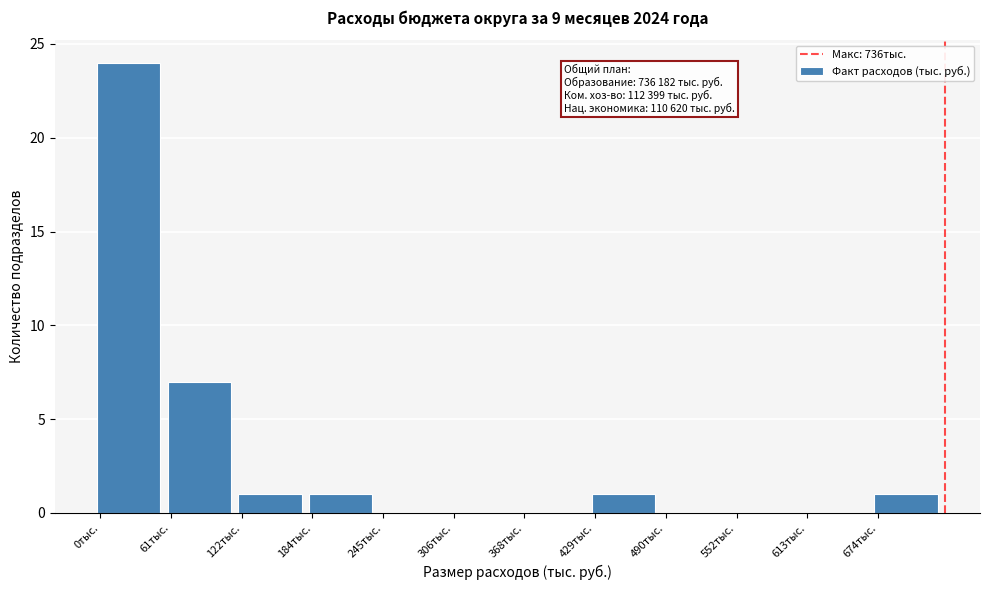

Reading right to left, extract all data points from this chart.

674тыс.=1	613тыс.=0	552тыс.=0	490тыс.=0	429тыс.=1	368тыс.=0	306тыс.=0	245тыс.=0	184тыс.=1	122тыс.=1	61тыс.=7	0тыс.=24